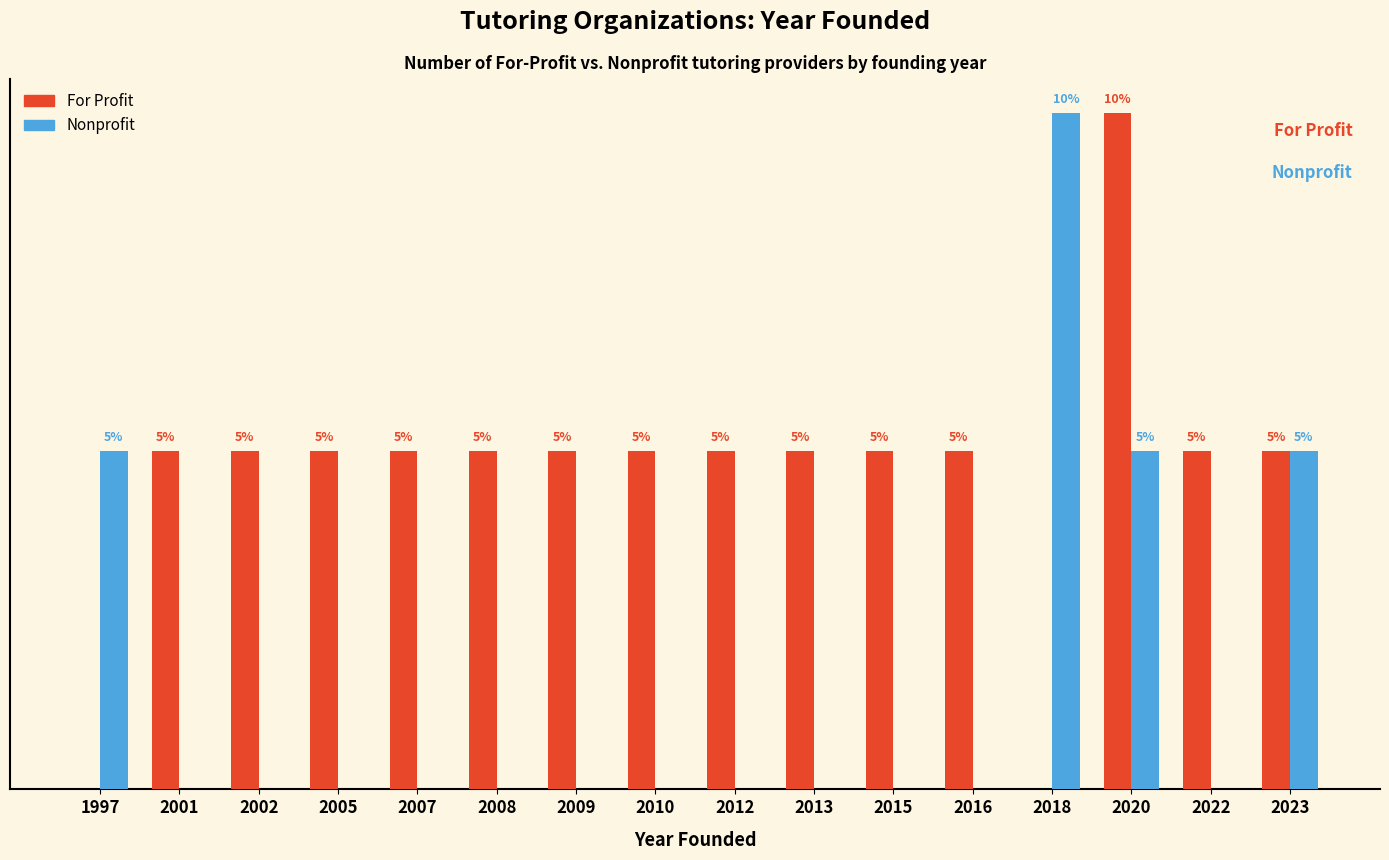

What are all the series names shown in the legend?

For Profit, Nonprofit